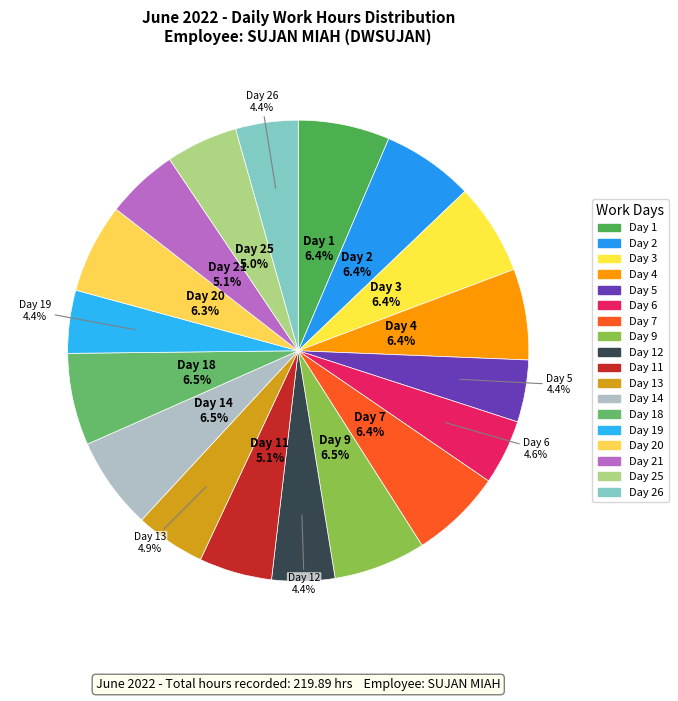

Count the number of slices in the pie.

18